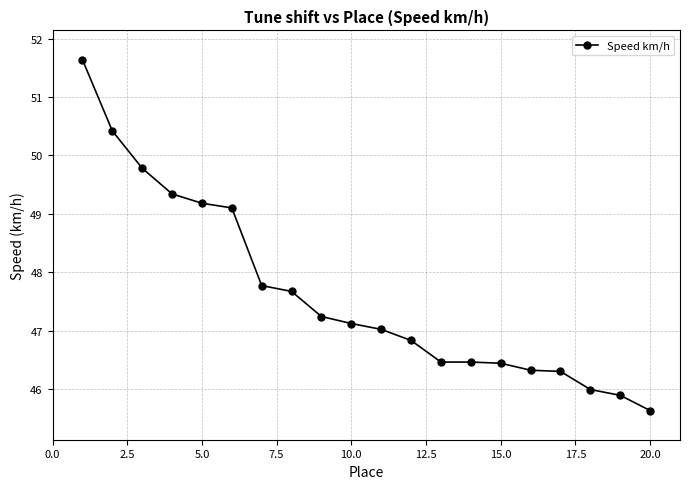

What is the difference between the maximum and minimum values?

6.0